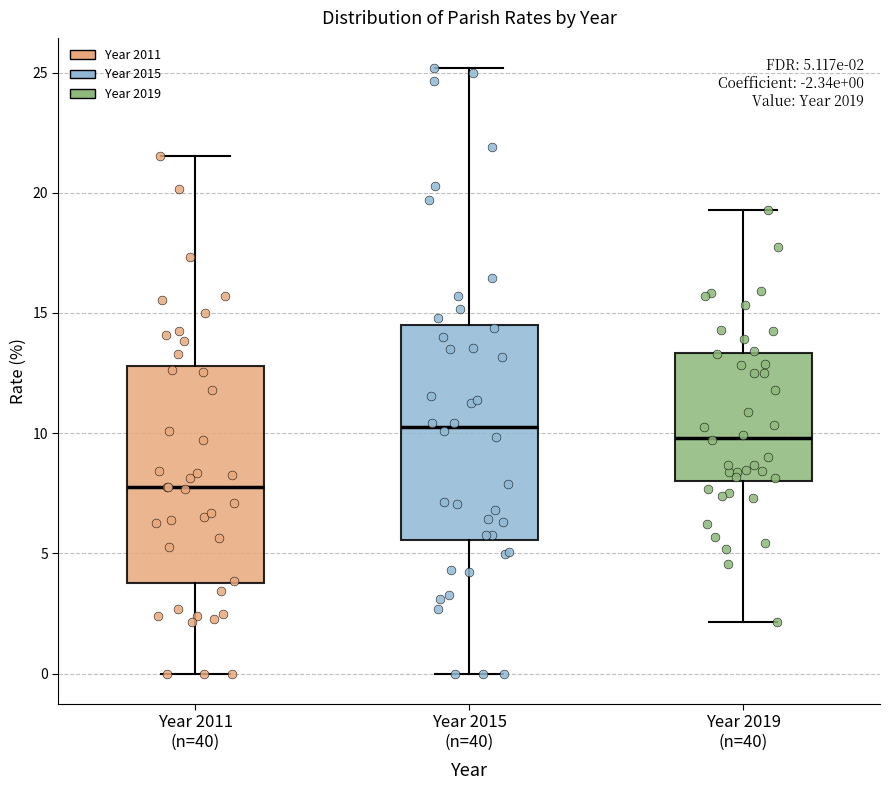

Which box has the lowest median line?

Year 2011 (n=40)